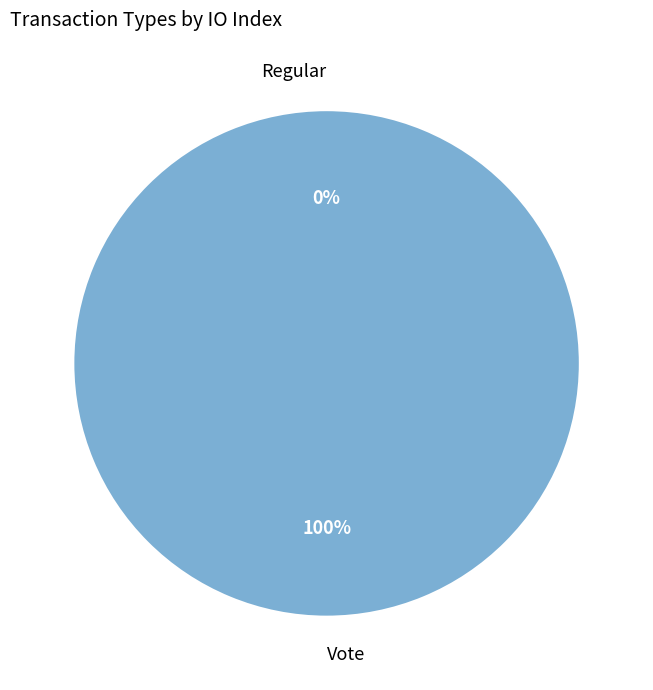

To the nearest percent, what is the average slice percentage?

50%